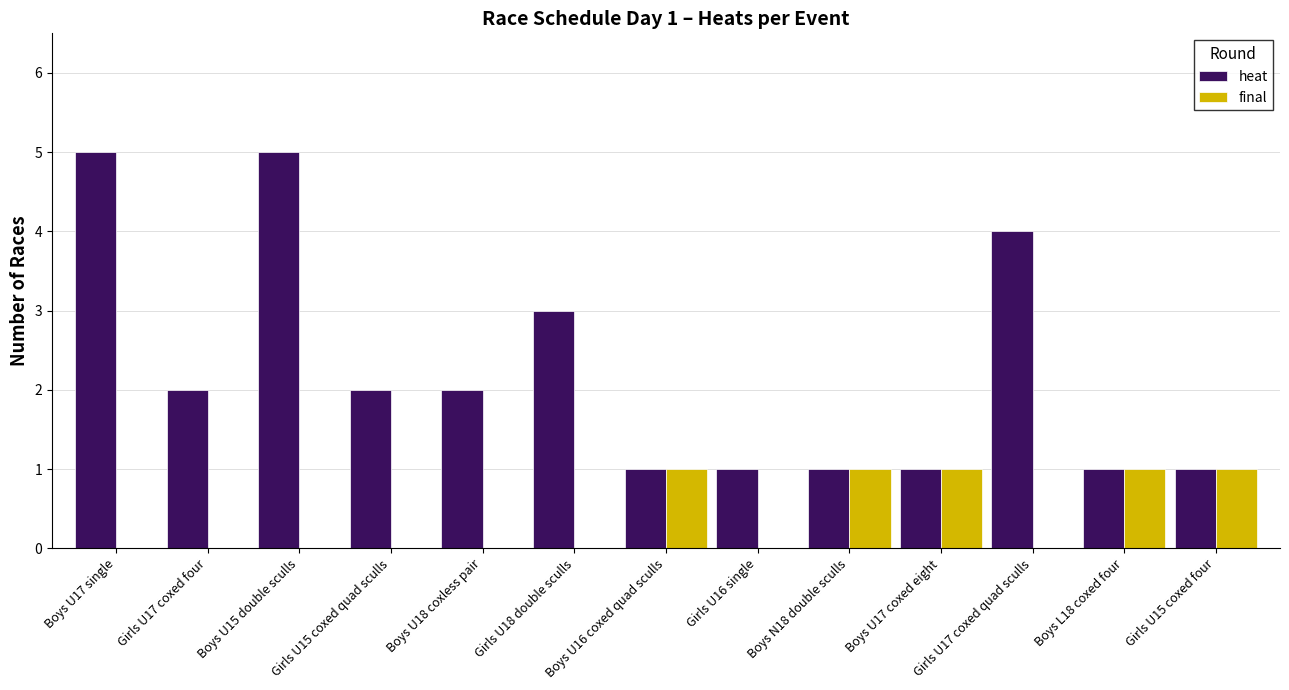

Are the bars horizontal?

No